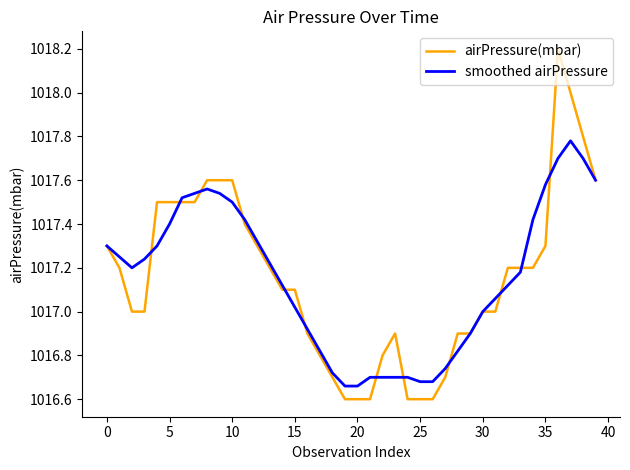

What is the greatest value displayed?

1018.2